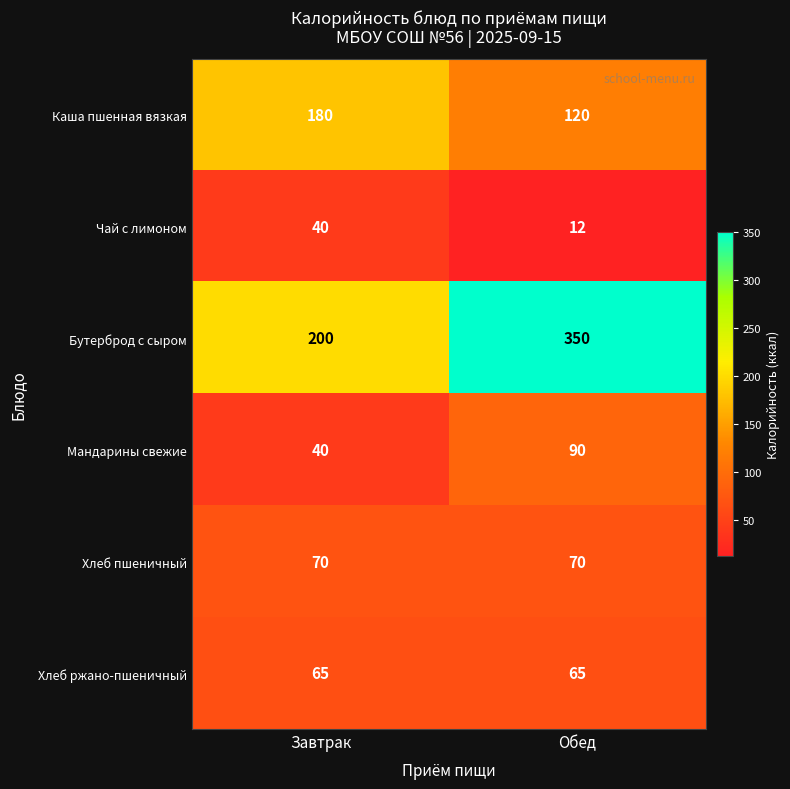

Which series has the largest range (max minus min)?

Бутерброд с сыром